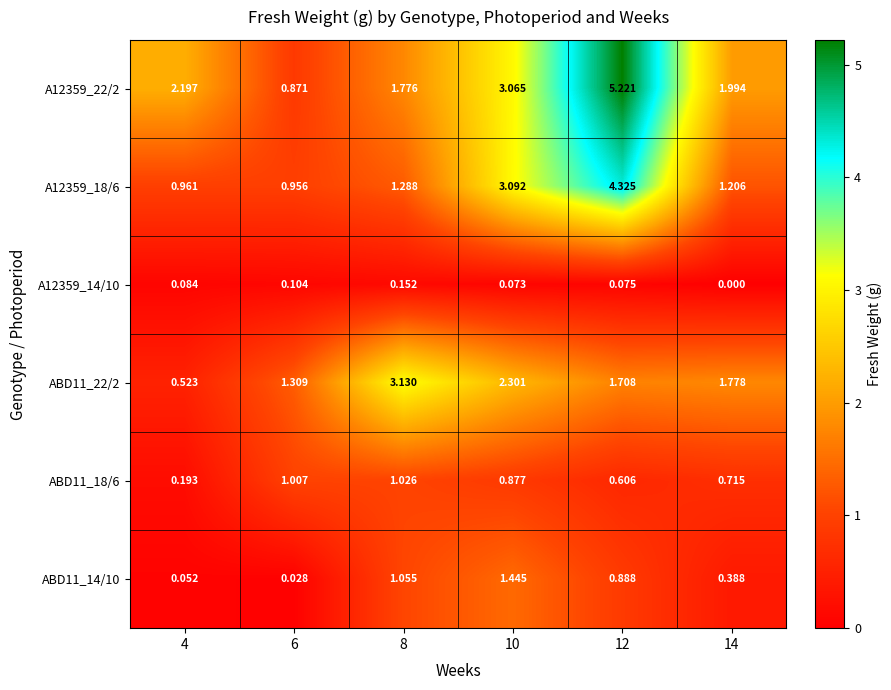

Is the value of ABD11_14/10 at 6 greater than the value of ABD11_22/2 at 12?

No